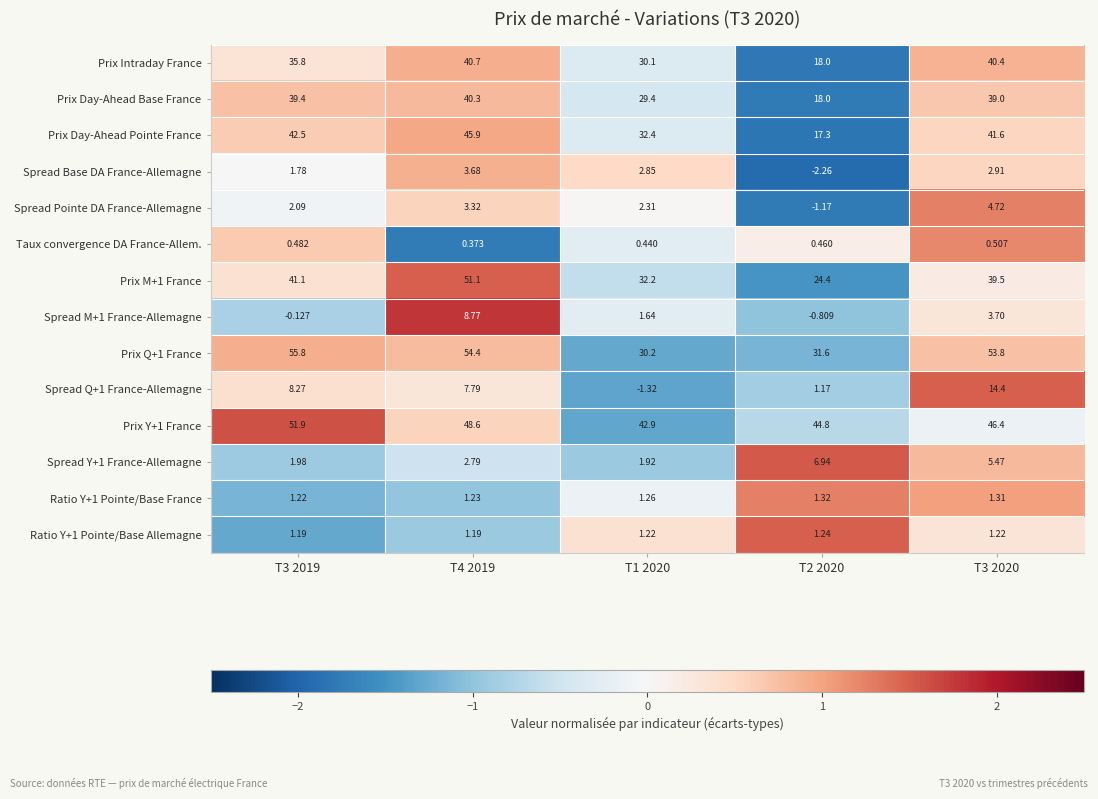

Is the value of Prix Q+1 France at T3 2019 greater than the value of Taux convergence DA France-Allem. at T4 2019?

Yes